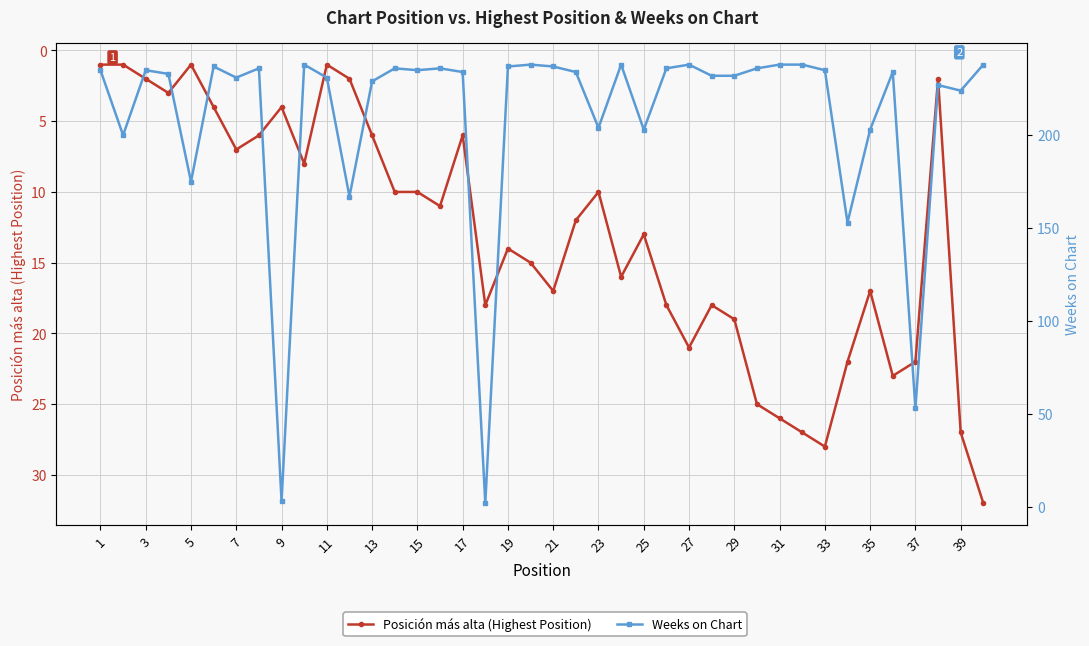

How many interior local valleys does the Weeks on Chart series have?

12